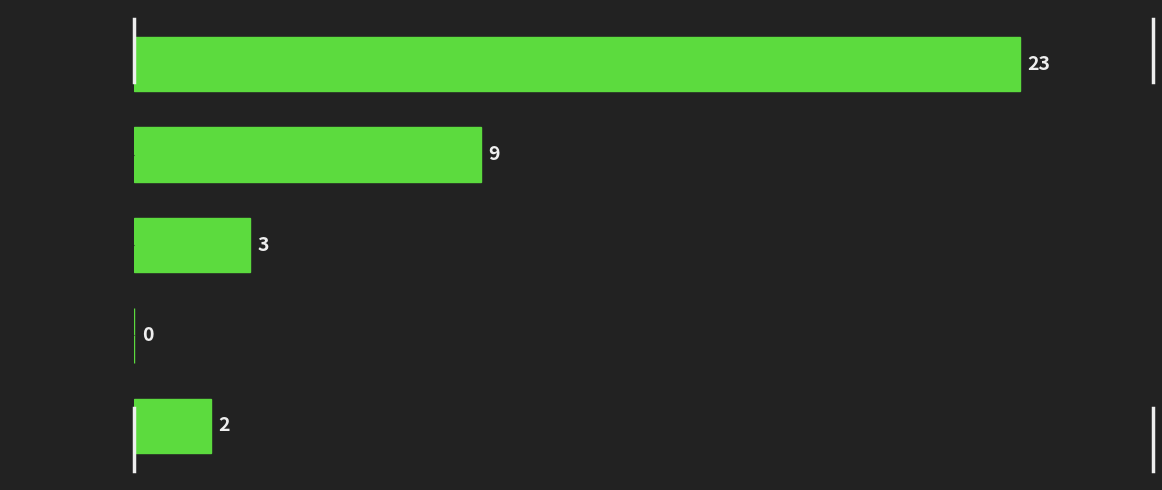

Reading top to bottom, list all the values displayed in this chart.

[100K, 200K)=23	[200K, 300K)=9	[300K, 400K)=3	[400K, 500K)=0	[500K, 600K)=2